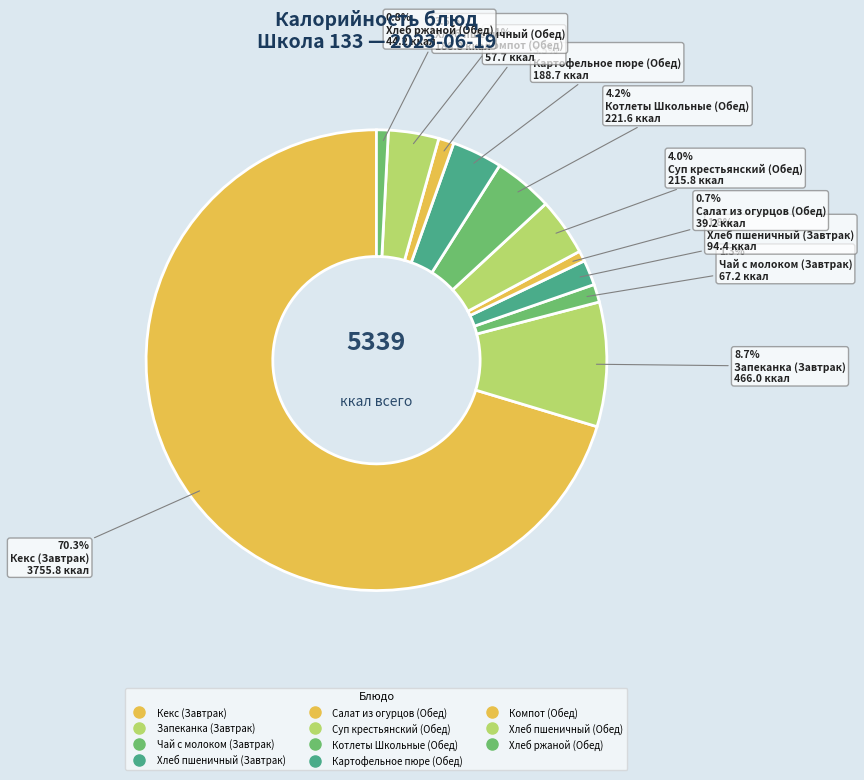

True or false: Суп крестьянский (Обед) accounts for 1% of the total.

False